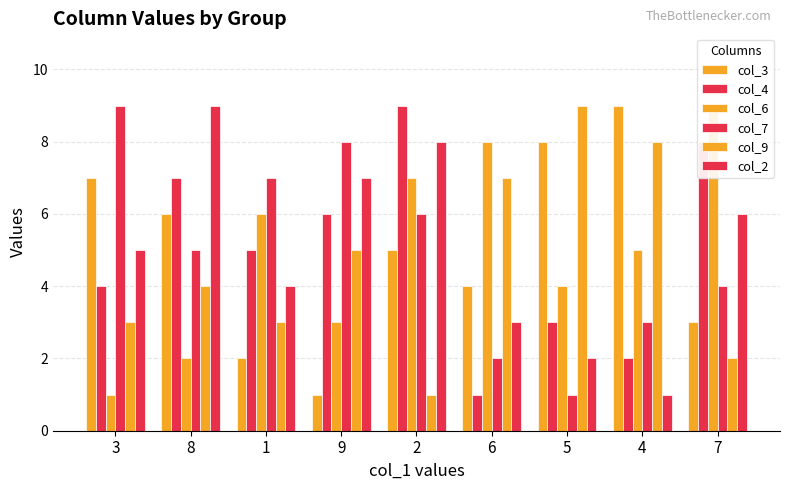

What is the label of the 9th bar from the right?

3